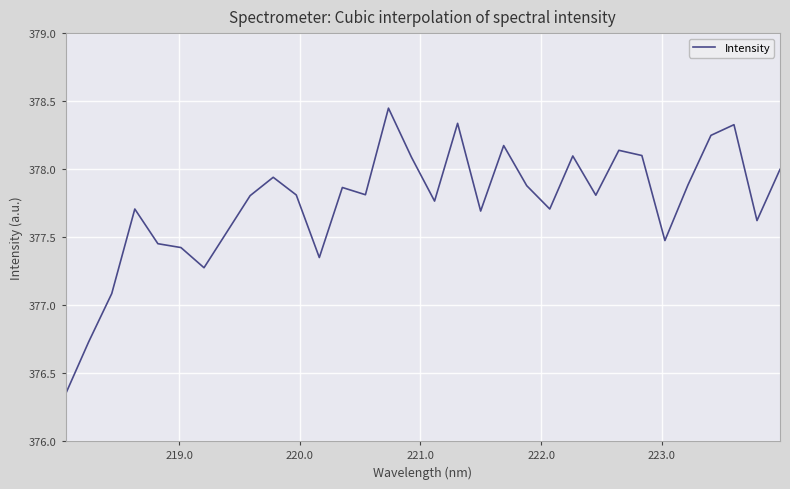

What is the maximum value shown in the chart?

378.4